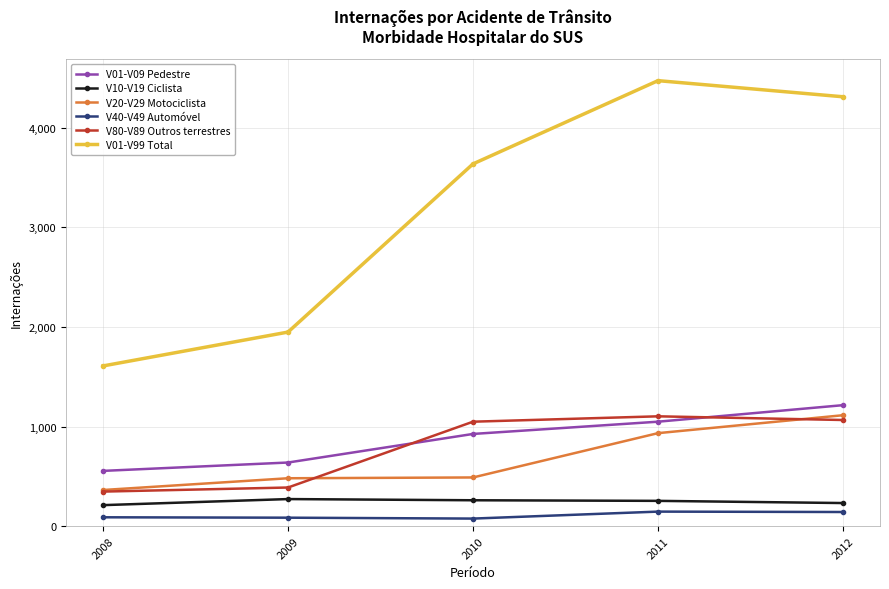

What is the greatest value displayed?

4474